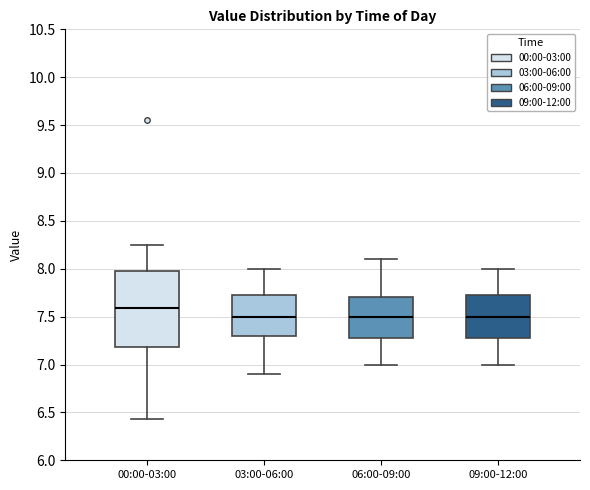

Which box is the tallest, from its lower edge to its upper edge?

00:00-03:00